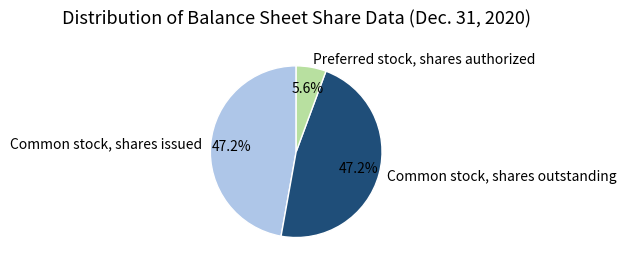

Which slice is the smallest?

Preferred stock, shares authorized